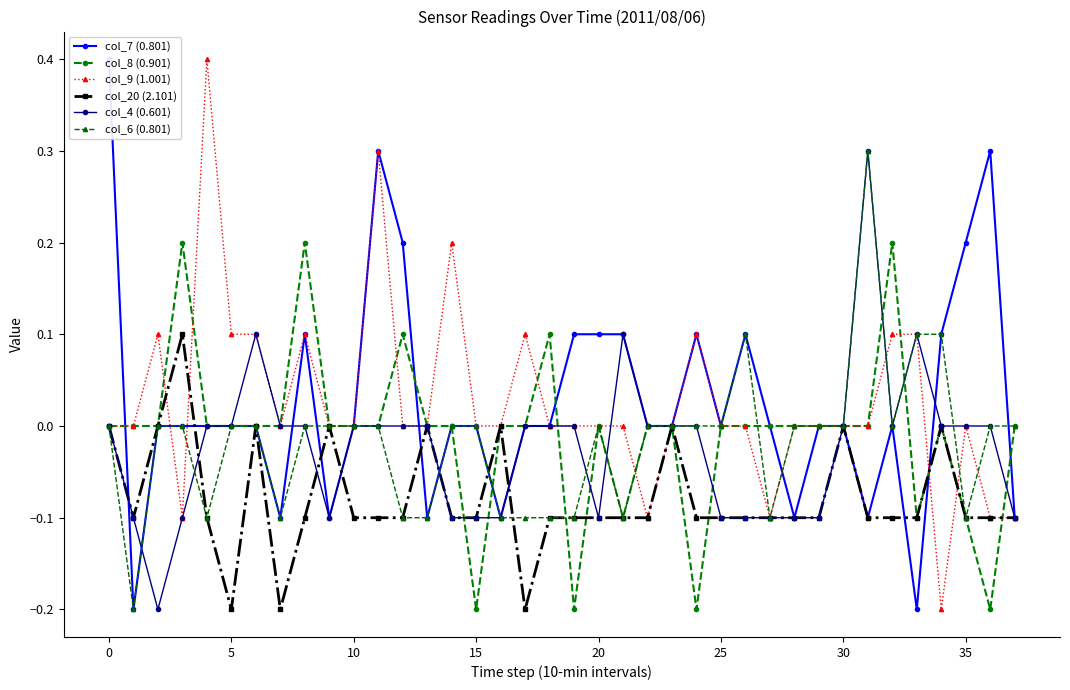

True or false: col_8 (0.901) has more than 2 interior local peaks.

True